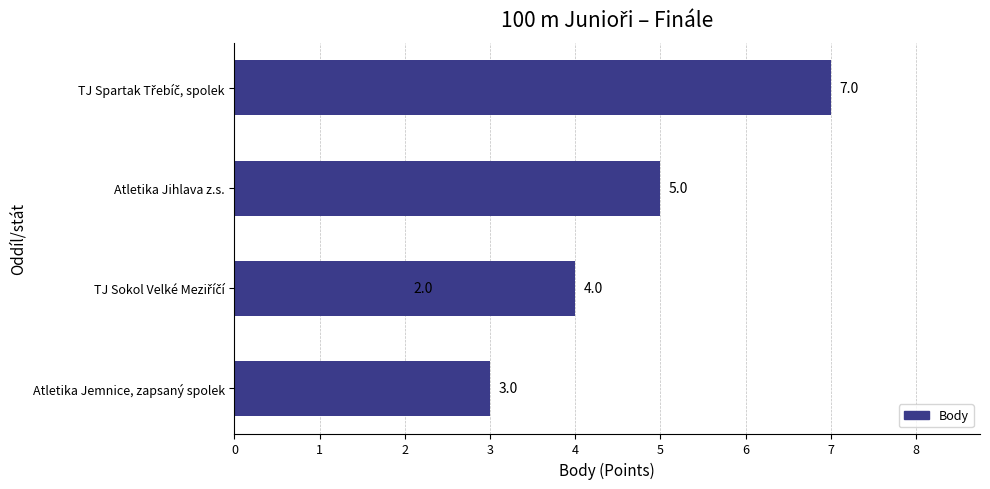

Are the bars grouped side by side (vs. stacked)?

No